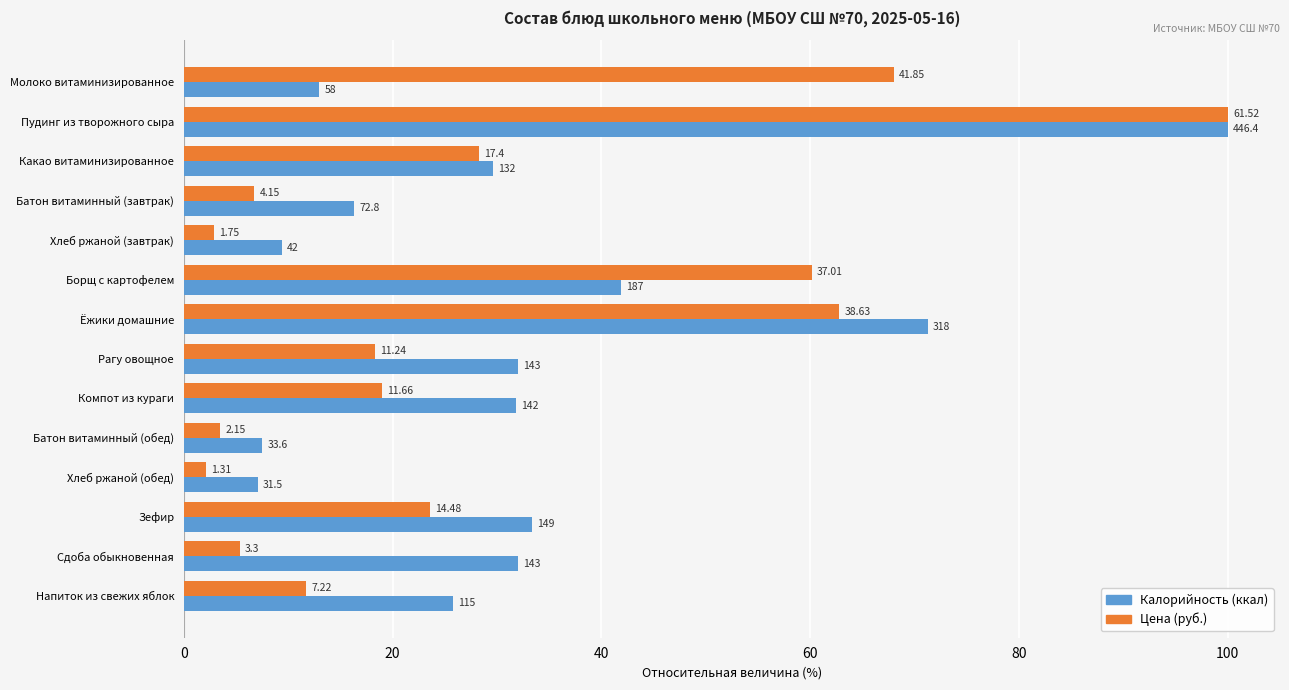

What is the sum of all Калорийность (ккал) values?

451.0